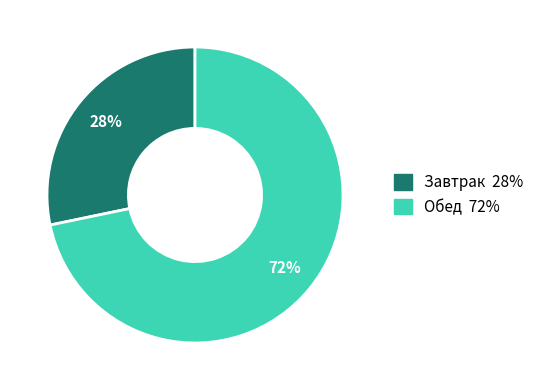

What percentage is the Завтрак slice, to the nearest percent?

28%